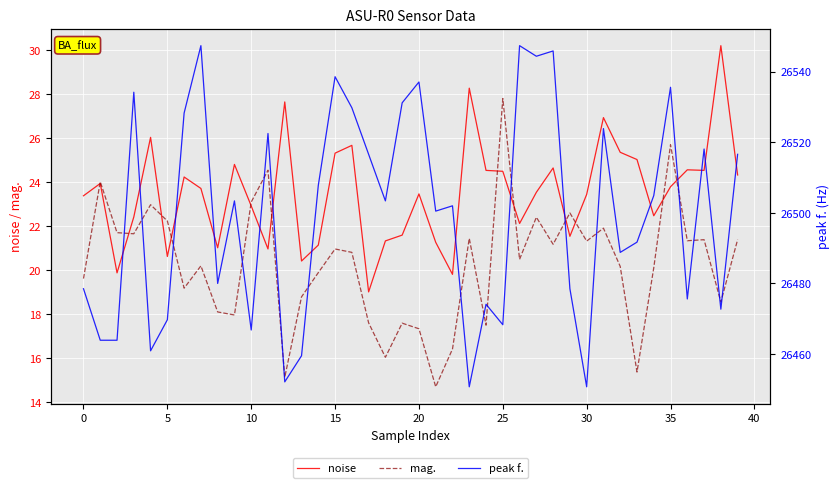

How many data points in noise are less than 23?

16